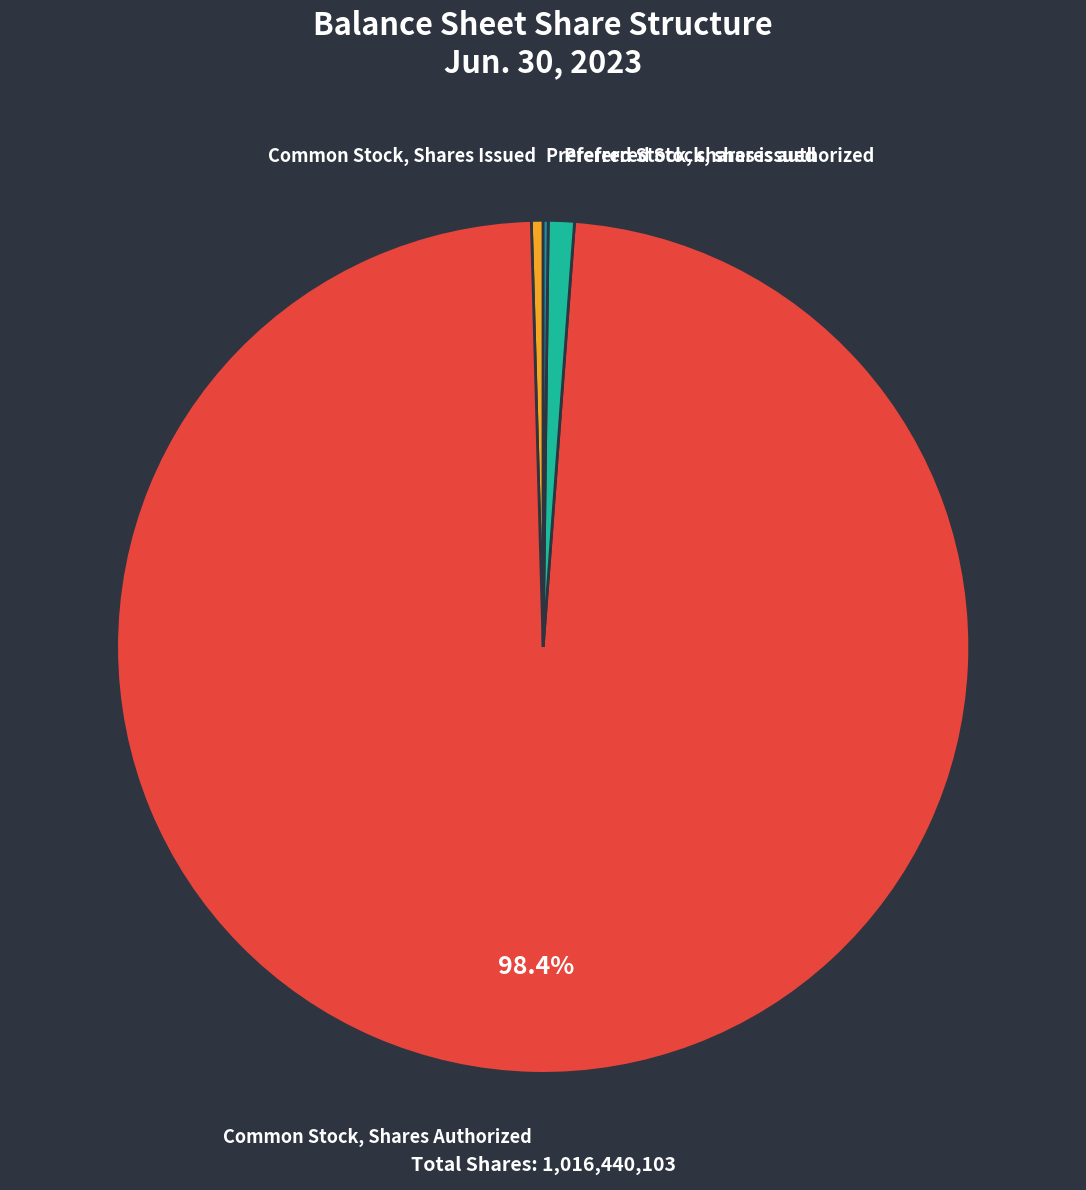

Which slice is the largest?

Common Stock, Shares Authorized